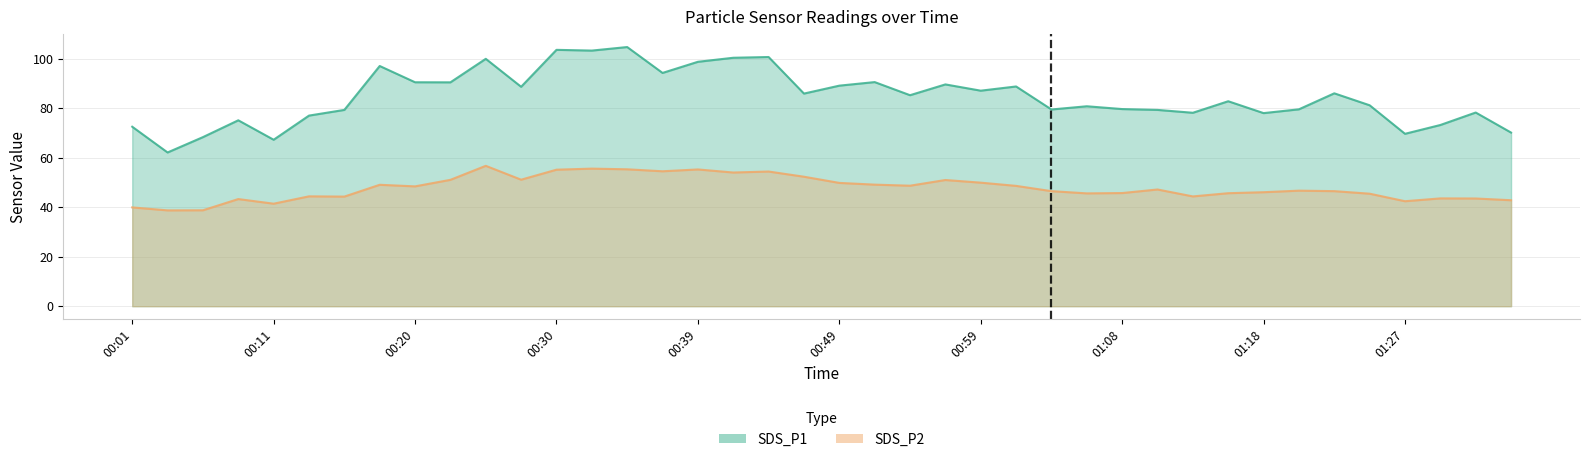

What is the value of the SDS_P2 point at the 4th from the left?

43.3